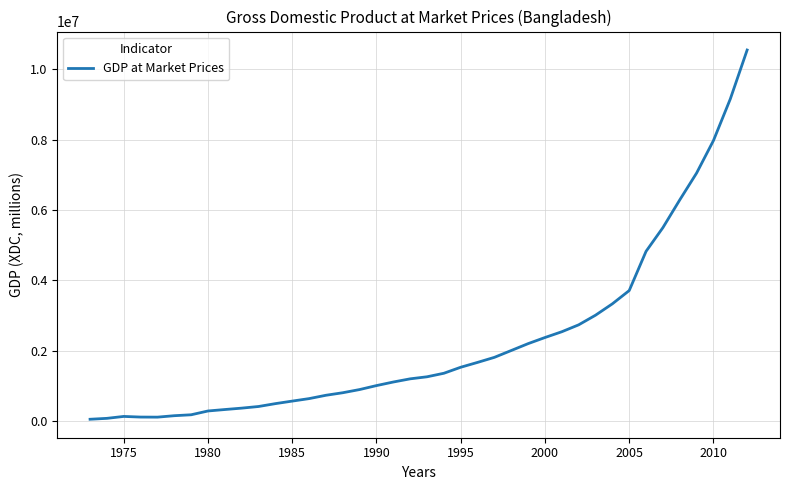

What is the greatest value displayed?

10552040